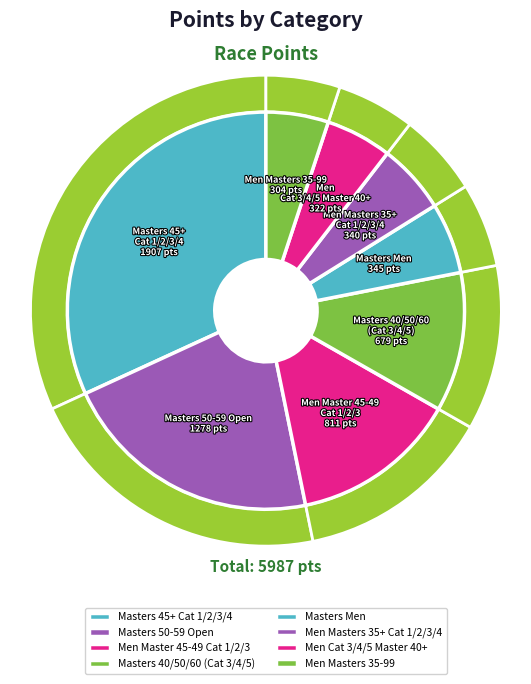

Between Masters 45+ Cat 1/2/3/4 [3] and Masters 40/50/60 (Cat 3/4/5) [1], which is larger?

Masters 45+ Cat 1/2/3/4 [3]